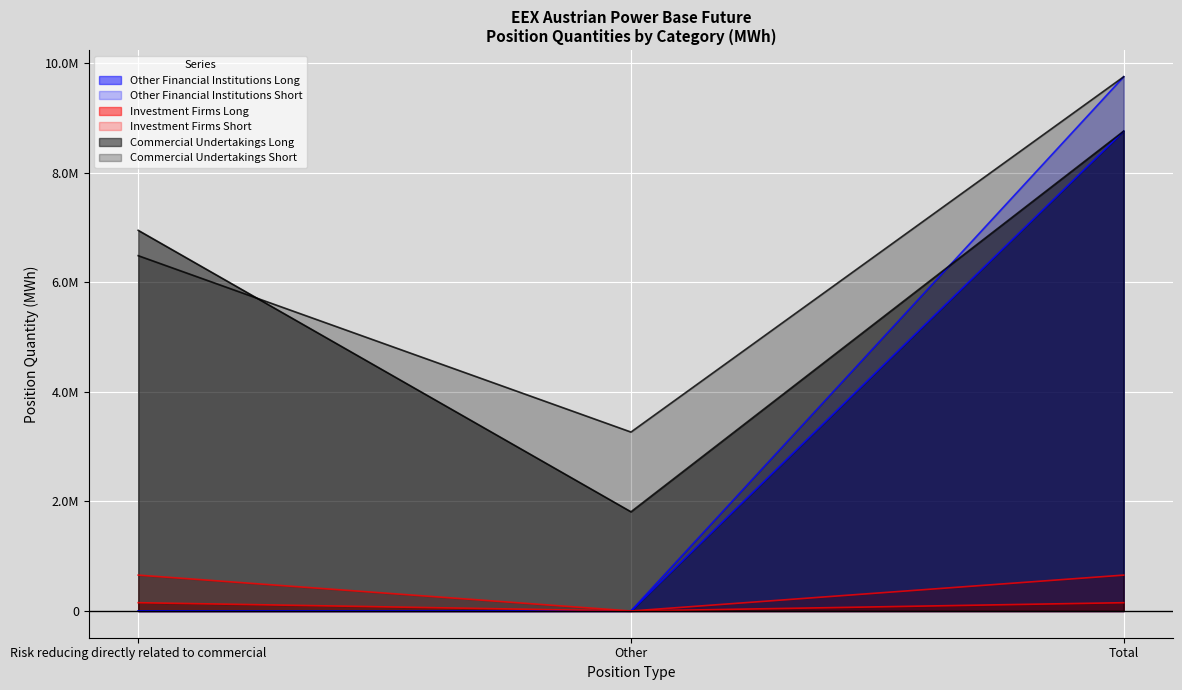

What is the label of the 3rd point from the right?

Risk reducing directly related to commercial